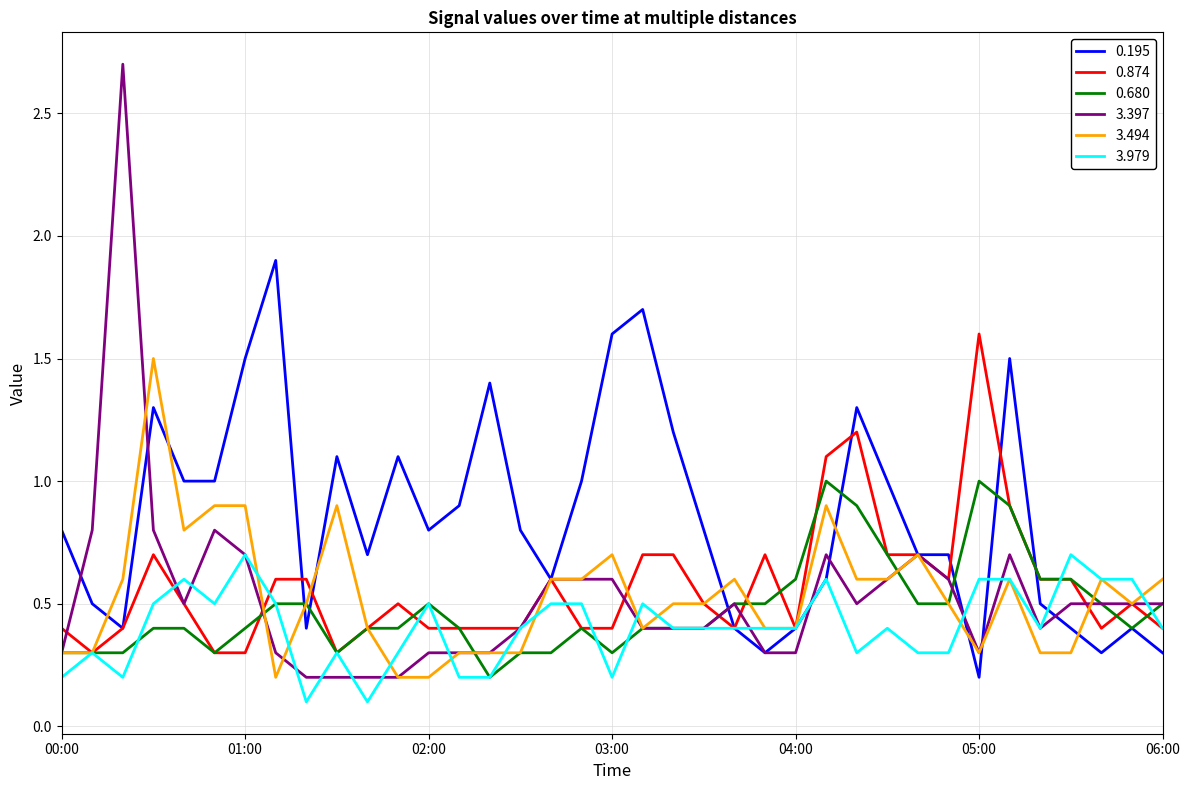

What is the average value of the 0.874 series?

0.6